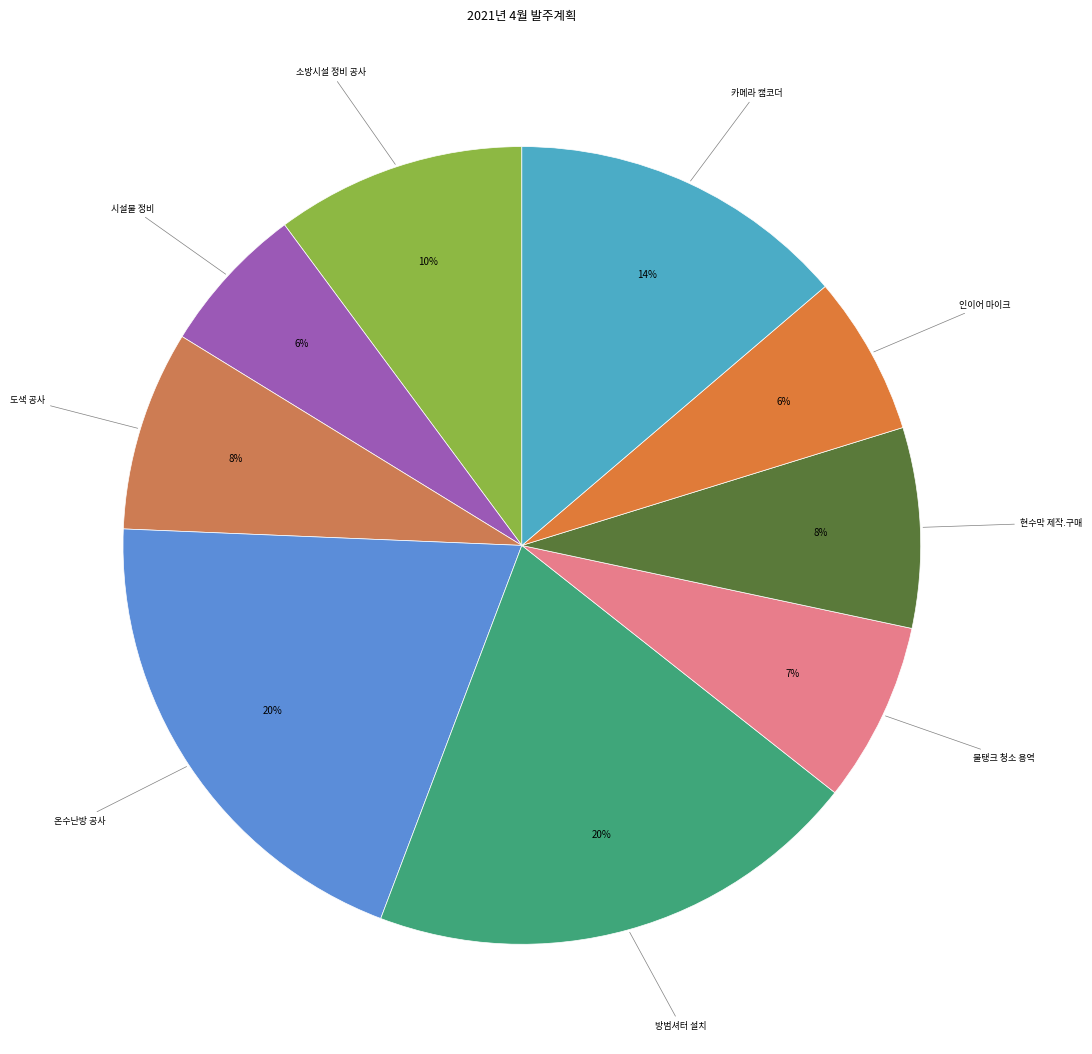

Is there a majority slice in this chart?

No